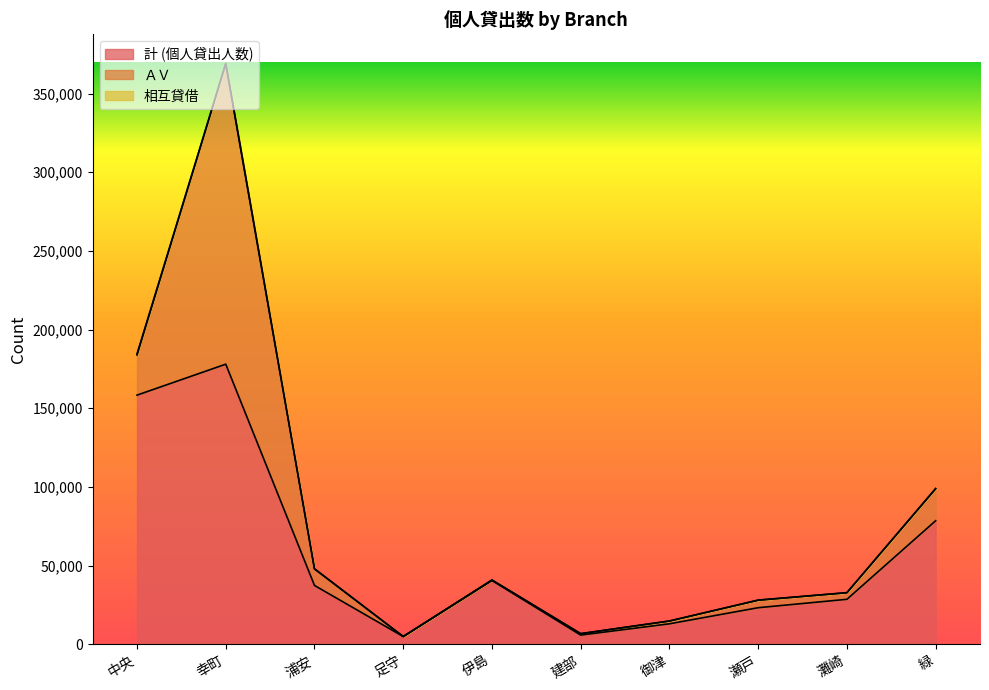

What is the spread (max minus min) of values at 緑?

78314